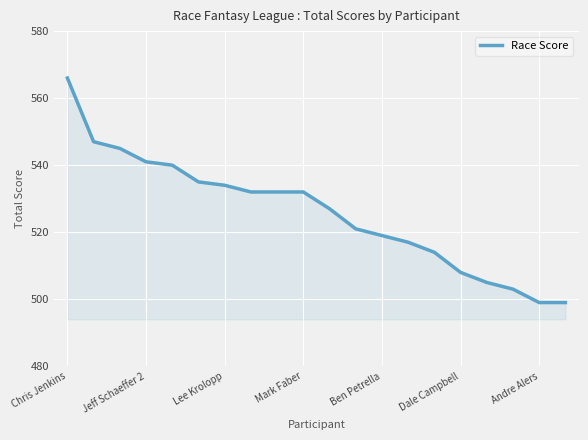

What is the maximum value shown in the chart?

566